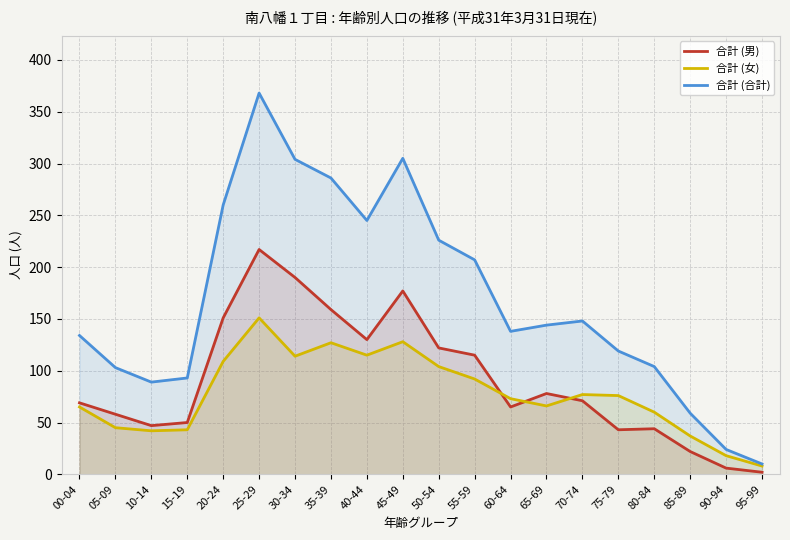

What is the approximate value of 合計 (合計) at 70-74, to the nearest 10?

150